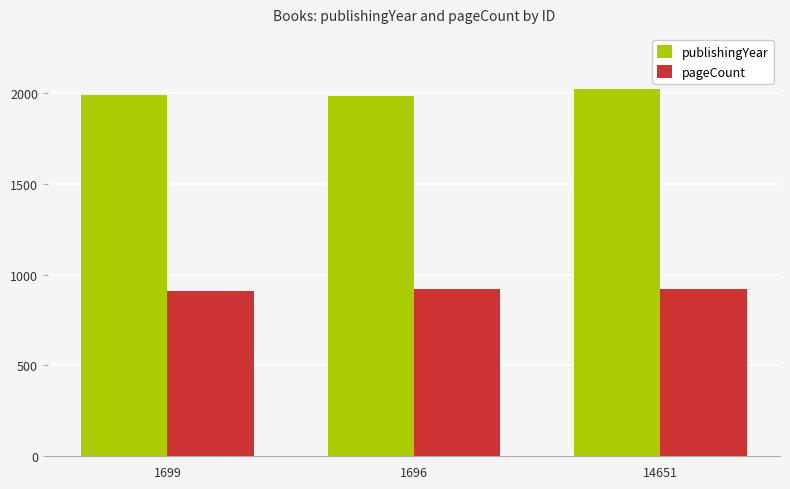

What is the spread (max minus min) of values at 1696?

1065